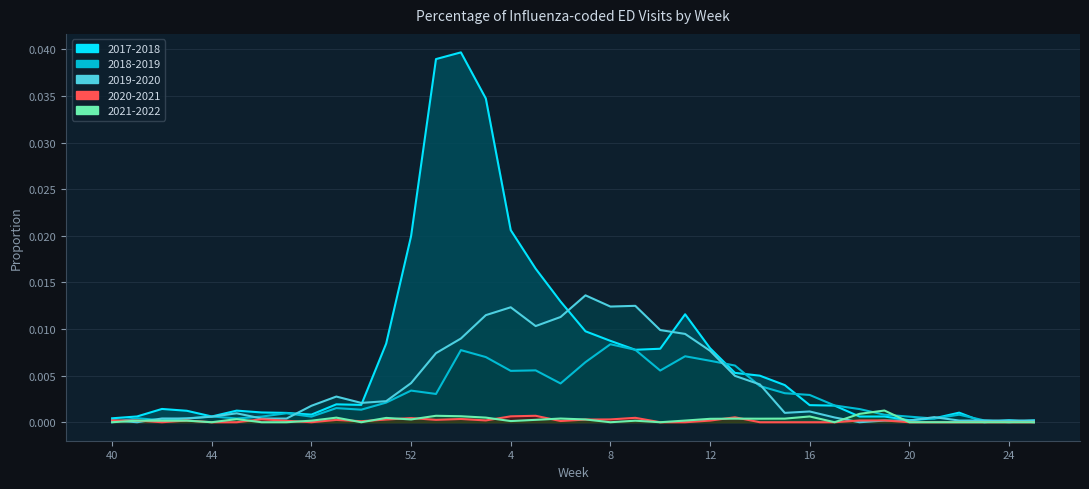

The 2017-2018 series shows 0.0 at 22. True or false?

False